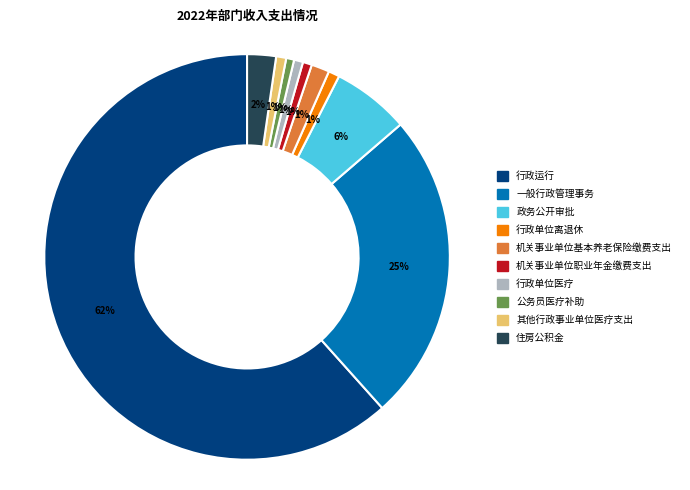

Which has a higher value, 政务公开审批 or 行政单位医疗?

政务公开审批